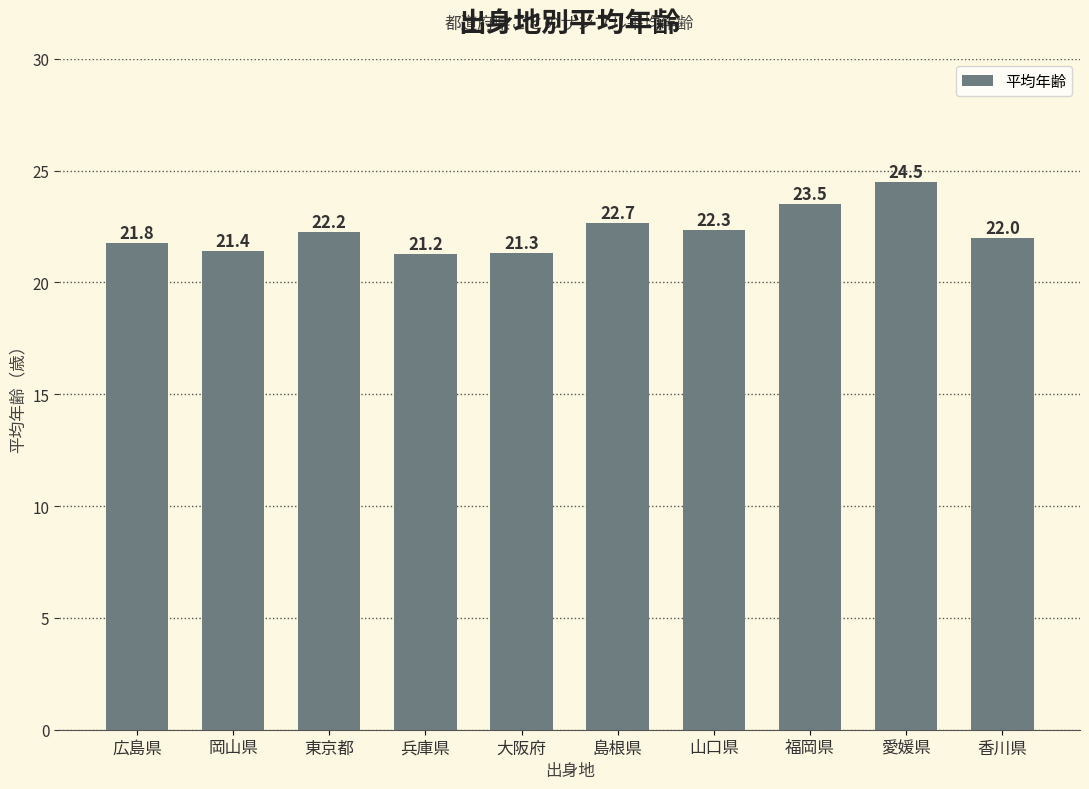

Count the number of categories in the chart.

10